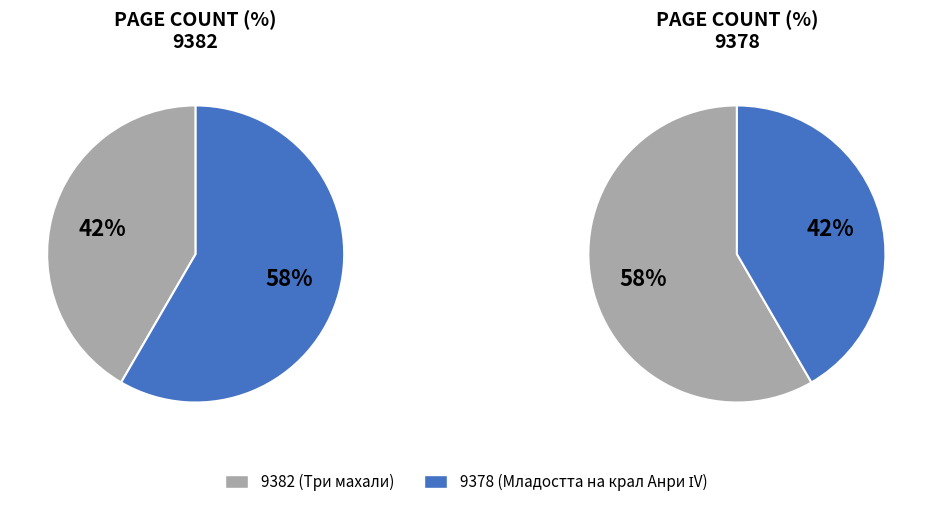

Which slice is the smallest?

9382